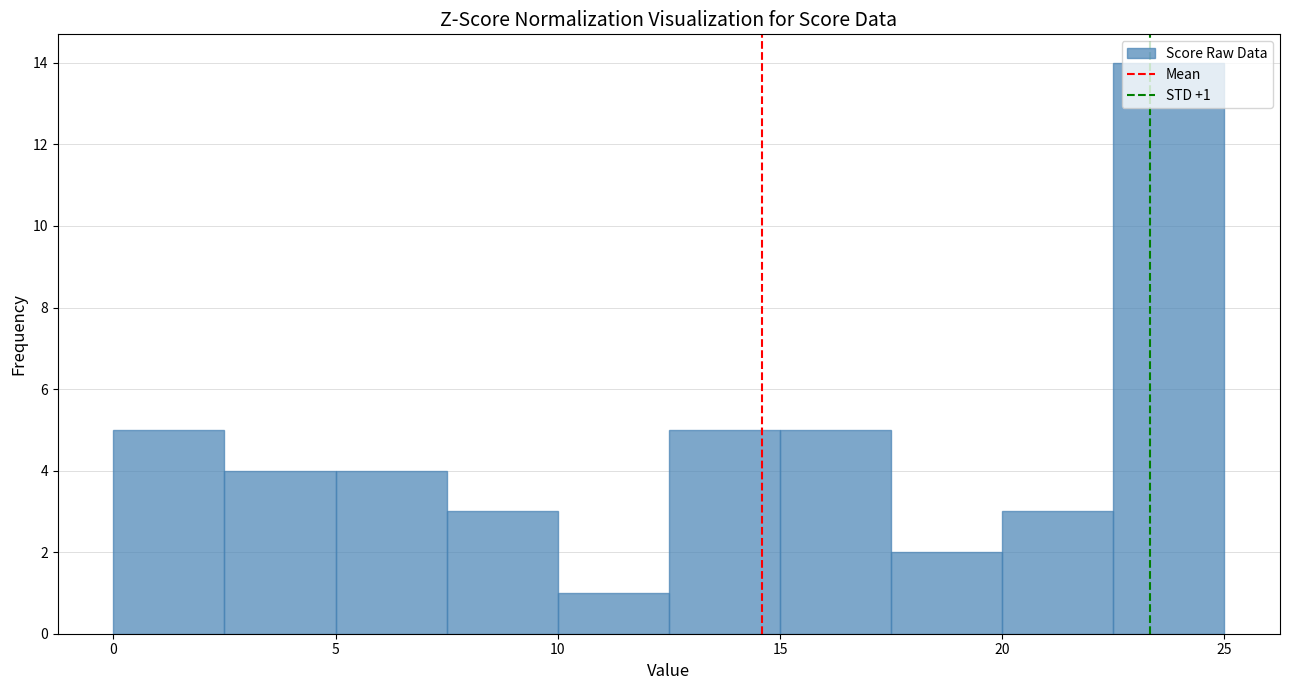

Which range on the x-axis has the tallest bar?

22.5 to 25.0